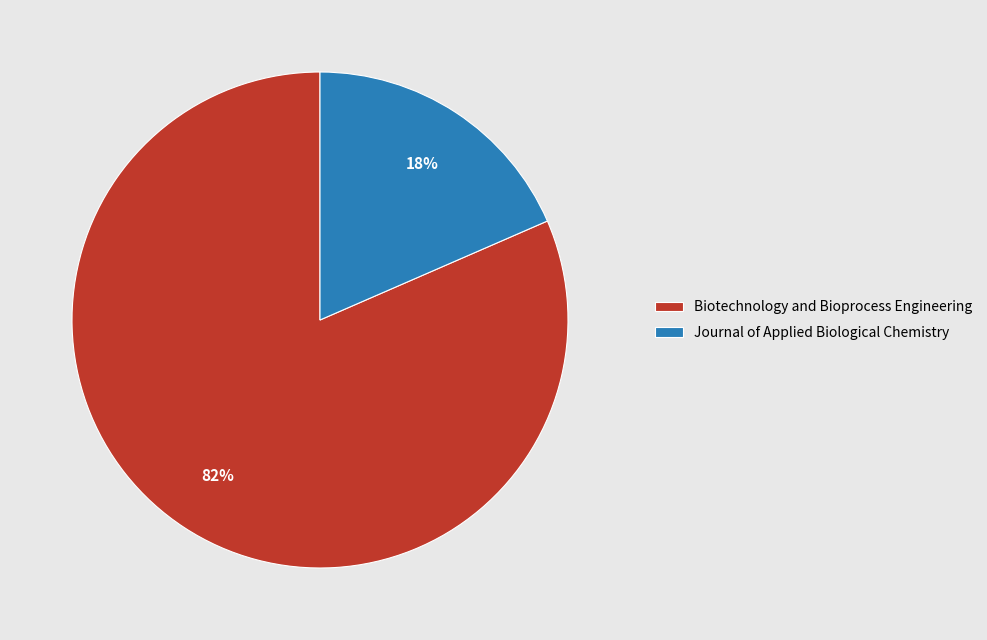

Which slice is the smallest?

Journal of Applied Biological Chemistry